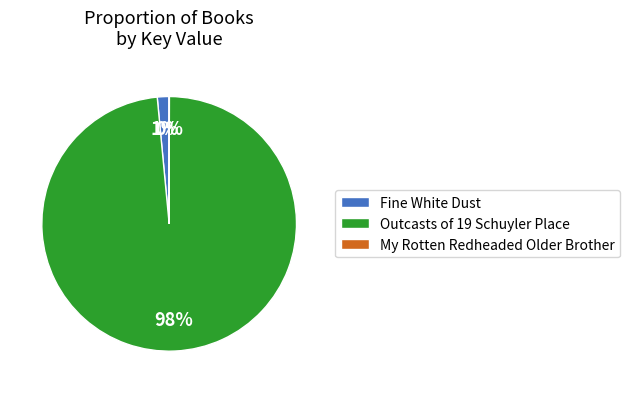

True or false: Fine White Dust accounts for 1% of the total.

True